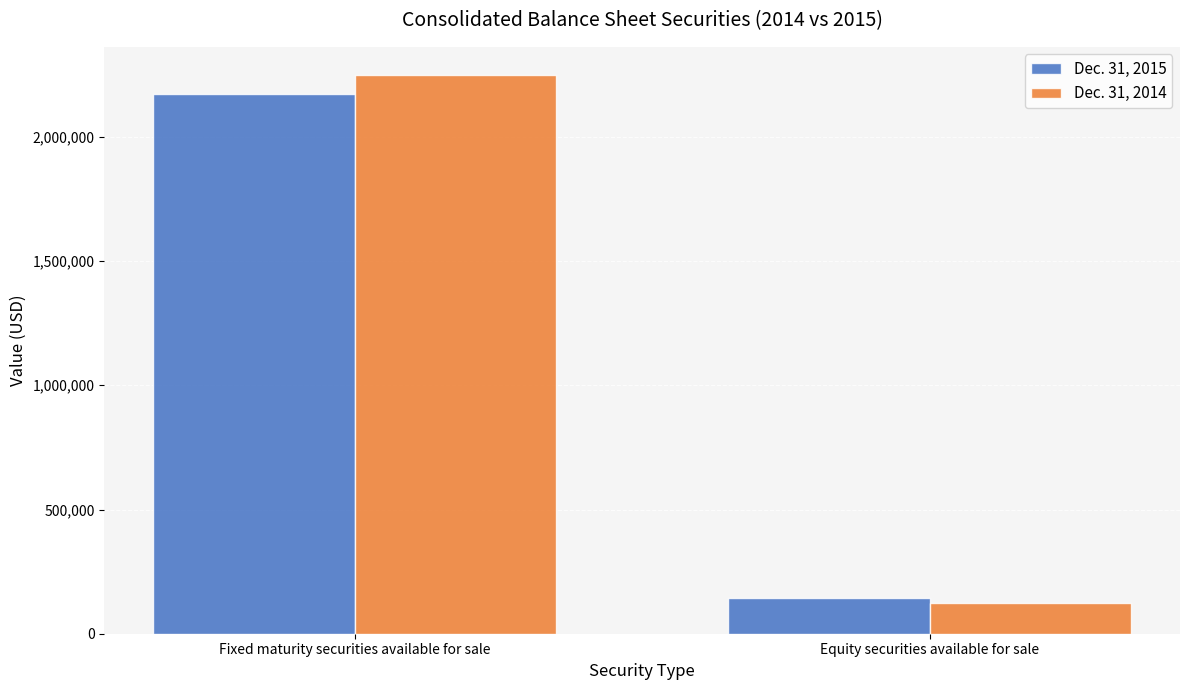

What is the difference between the maximum and minimum values in the Dec. 31, 2015 series?

2028270